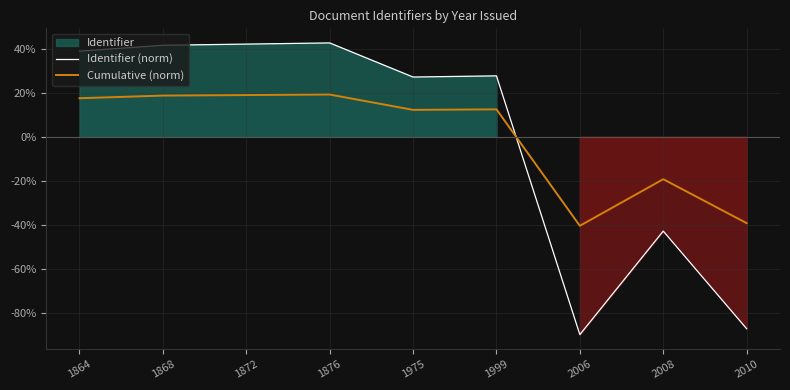

What is the sum of the Cumulative (norm) values at 1868 and 2010?

-20.5